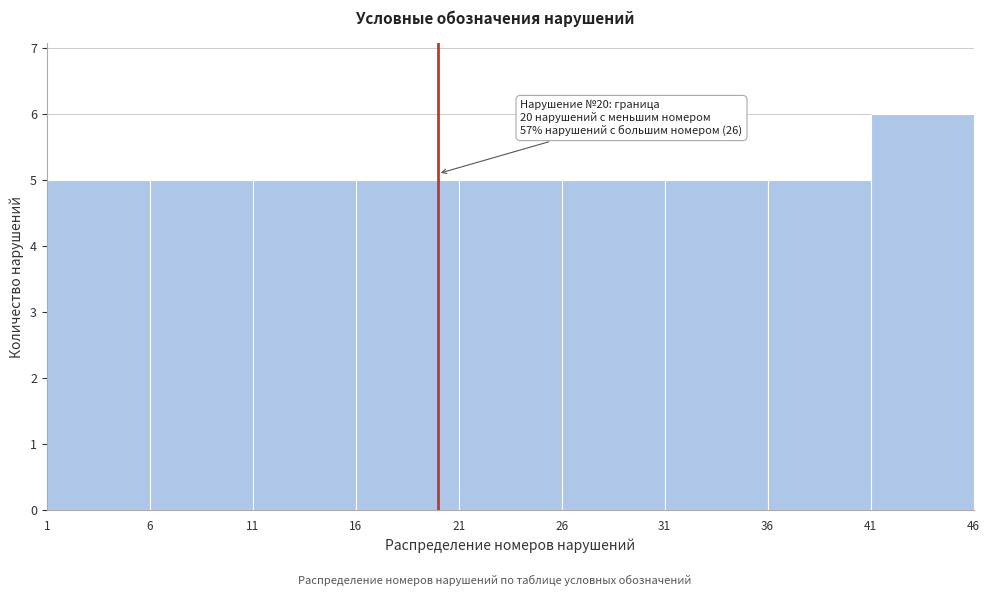

Which range on the x-axis has the tallest bar?

41 to 46